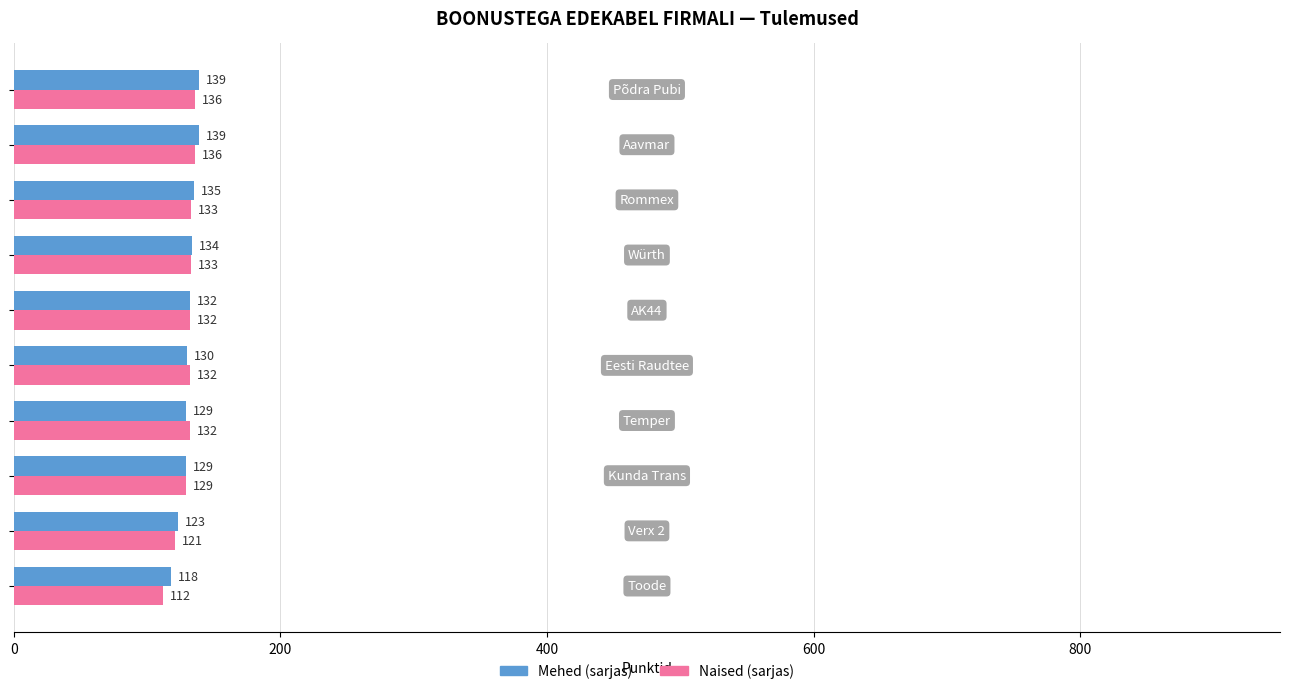

What is the minimum value shown in the chart?

112